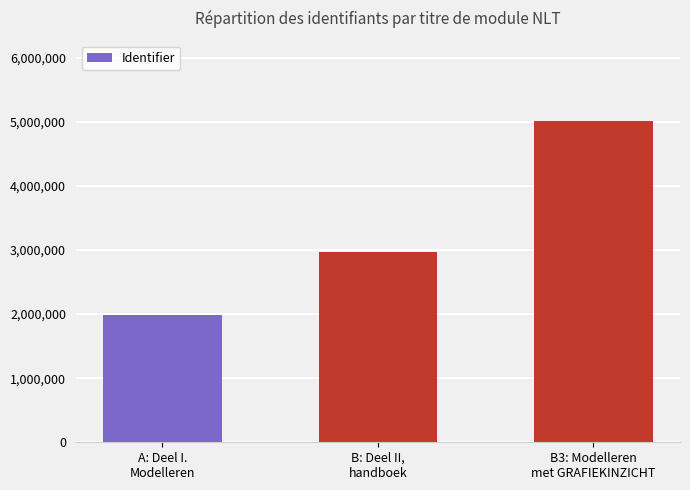

At which label is the value closest to 3497790?

B: Deel II,
handboek